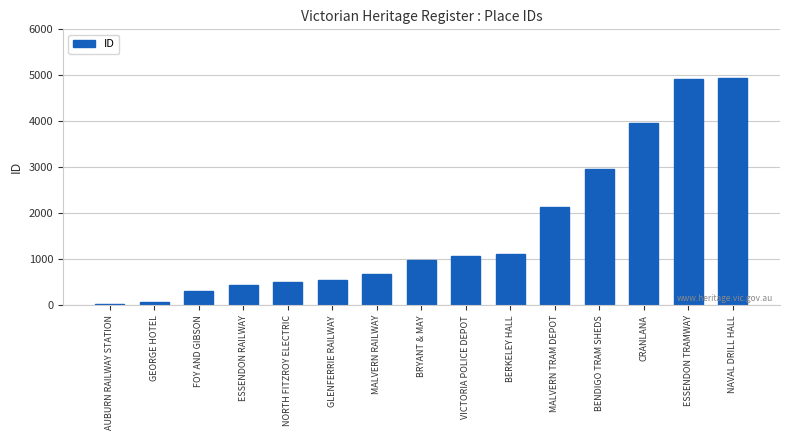

What is the approximate value at BRYANT & MAY?

975